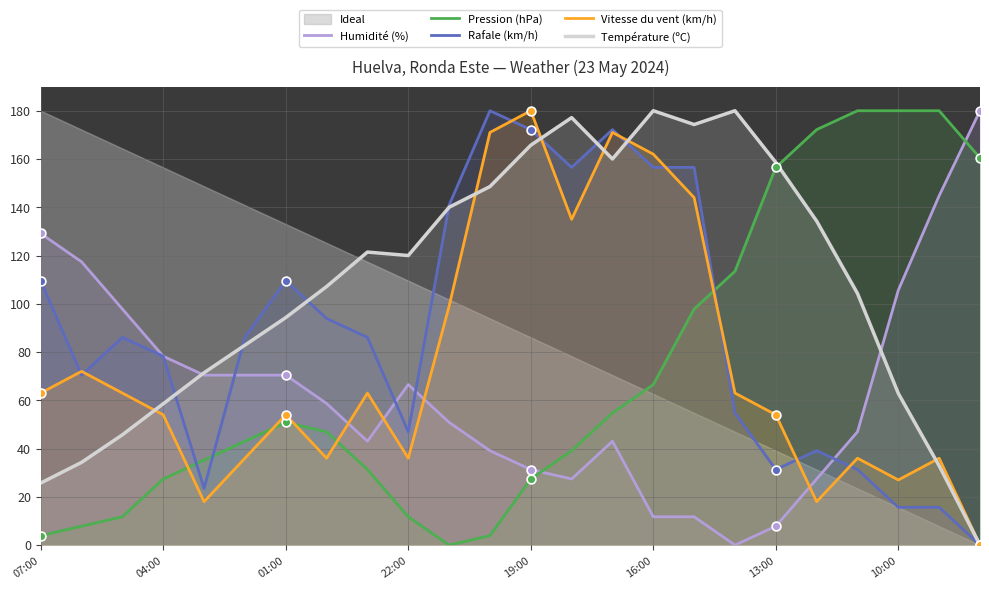

Which series reaches the maximum Y coordinate?

Humidité (%)